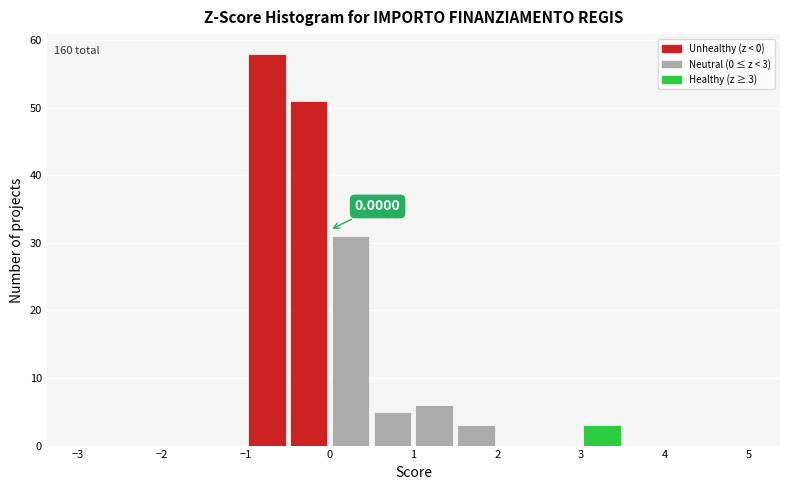

Over which range of the x-axis is the bar tallest?

-1.0 to -0.5